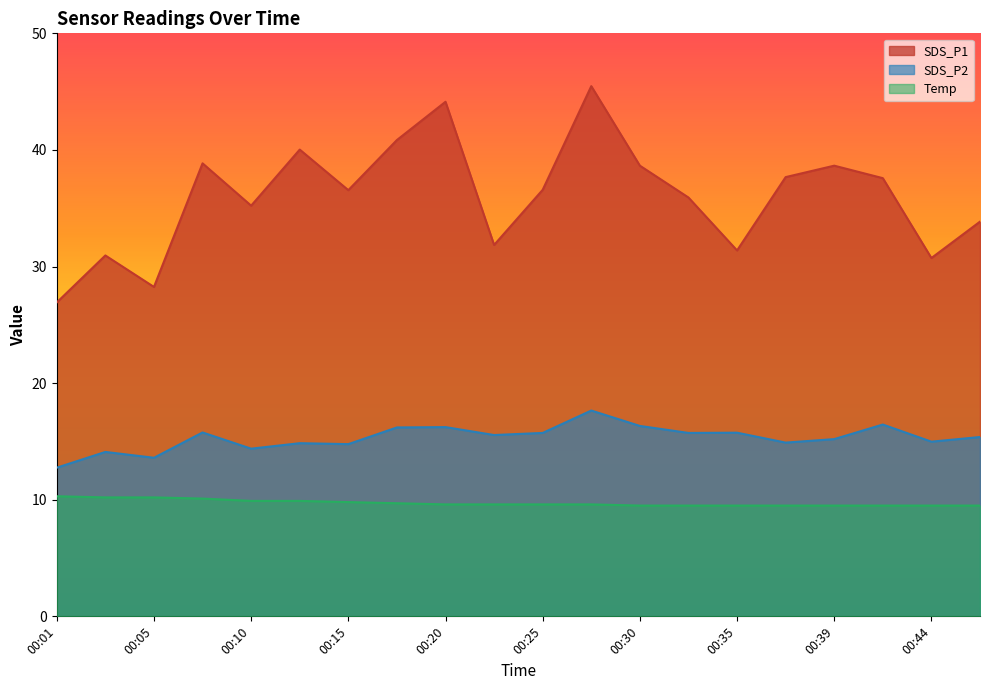

At which category does SDS_P1 reach its first local peak?

00:03